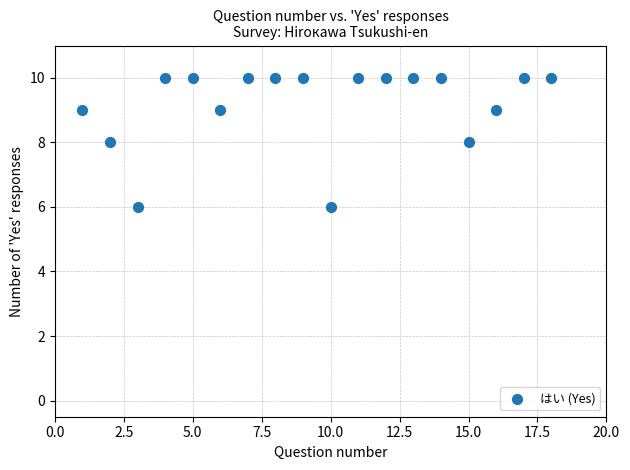

What is the range of X values (max minus min)?

17